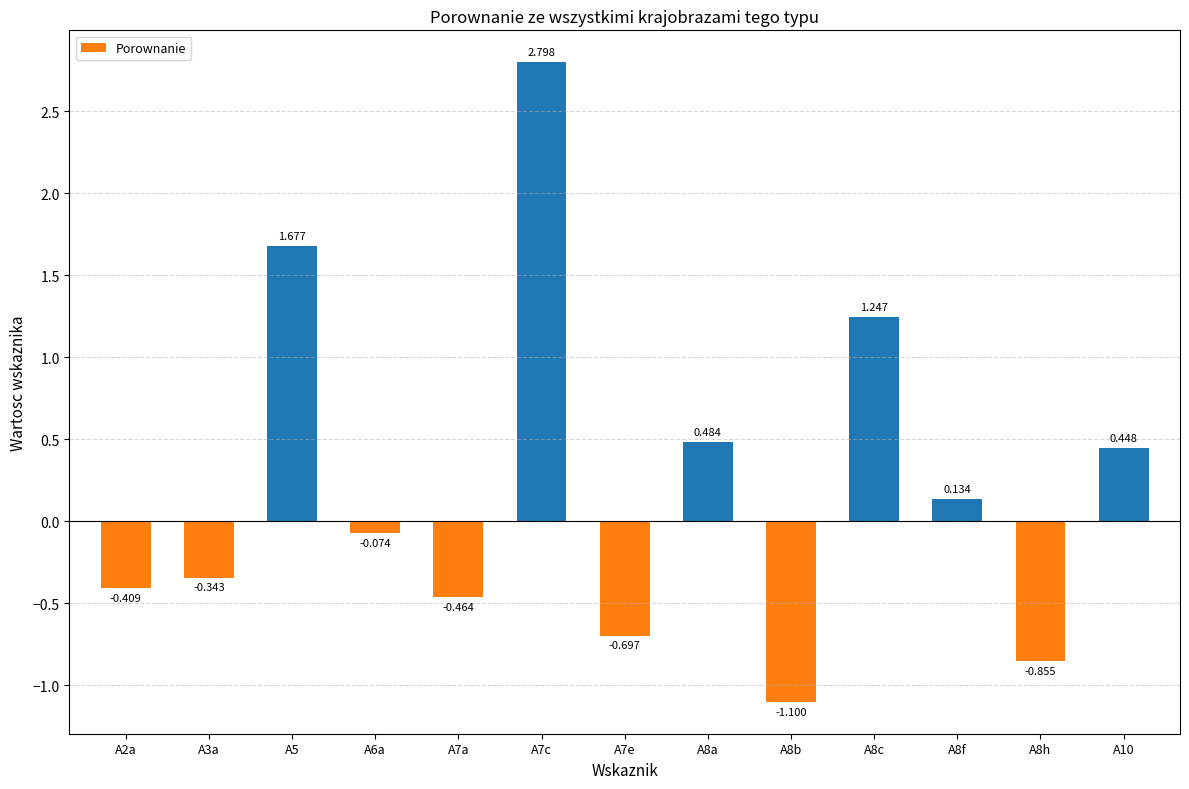

Which category has the lowest value across all series?

A8b